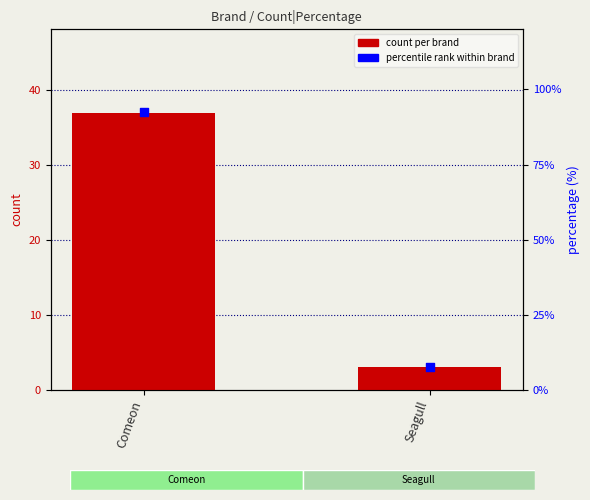

Is the value of count per brand at Seagull greater than the value of percentile rank within brand at Comeon?

No